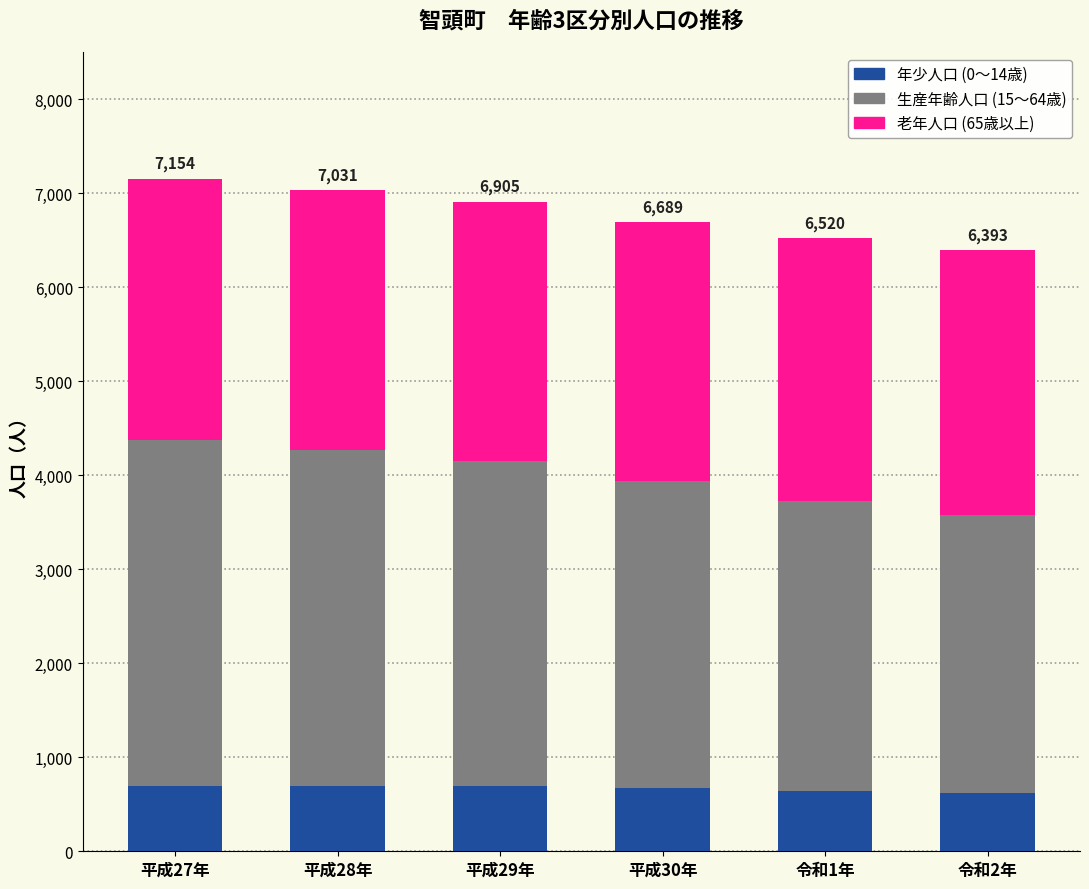

What is the total value across all series at 令和2年?

6392